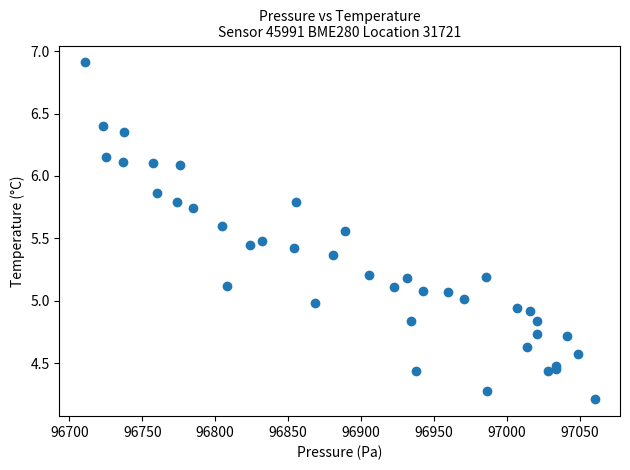

What is the range of X values (max minus min)?

349.3